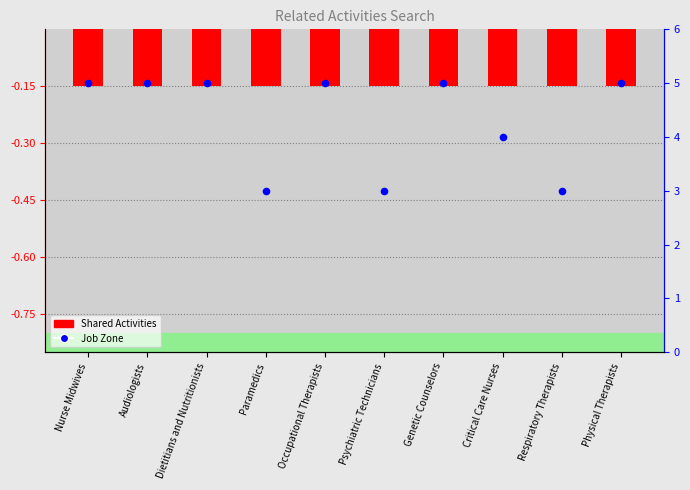

Which series reaches the maximum Y coordinate?

Job Zone